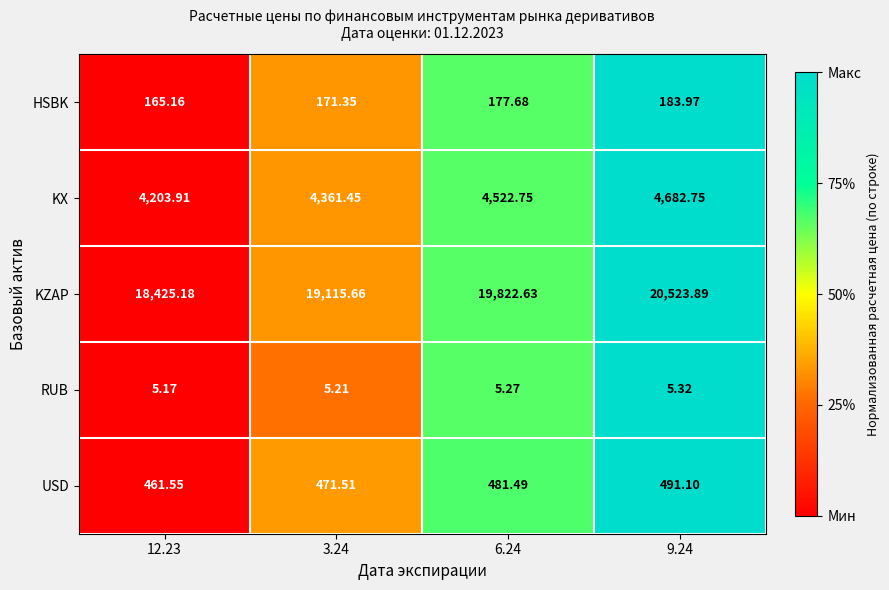

Which series has the largest range (max minus min)?

KZAP